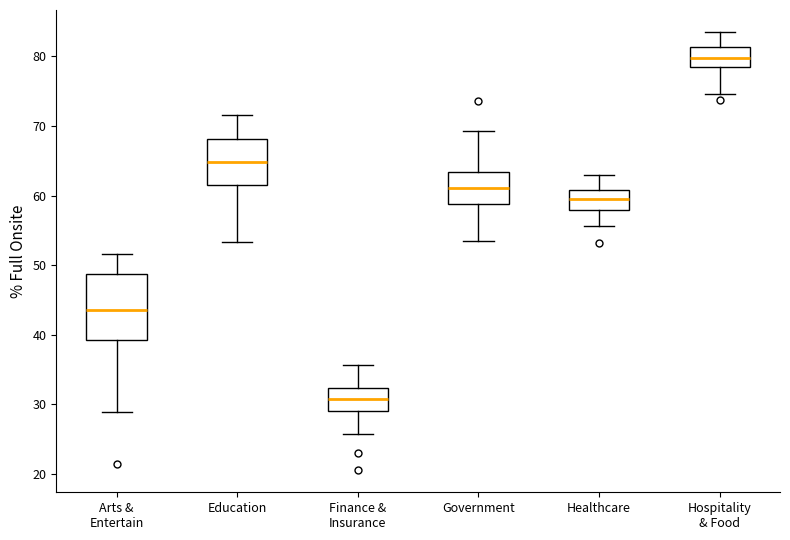

Where does the upper whisker of the box for Finance & Insurance end on the y-axis? The values are not printed on the chart, so give them approximately, as read against the axis.

36